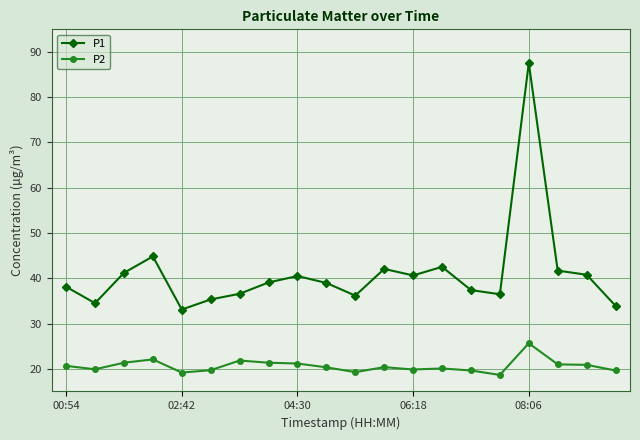

What is the average value of the P1 series?

41.1